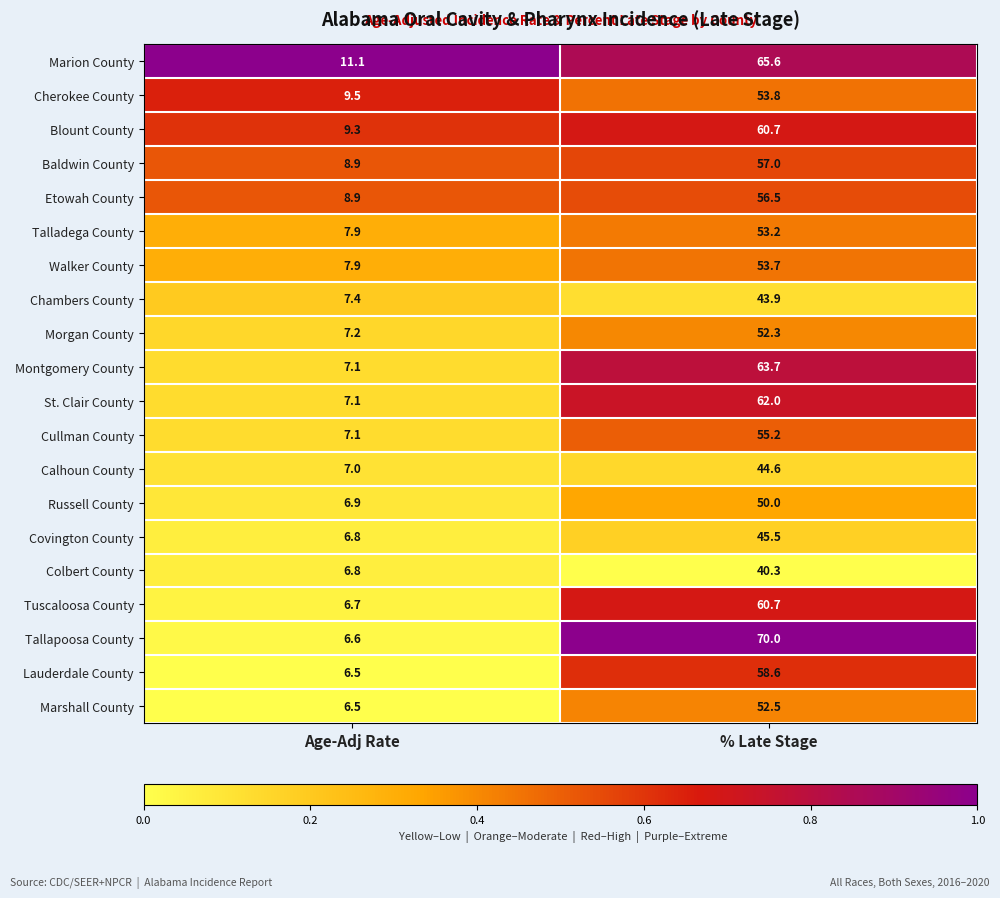

Rank the categories by Colbert County value from highest to lowest.

% Late Stage, Age-Adj Rate